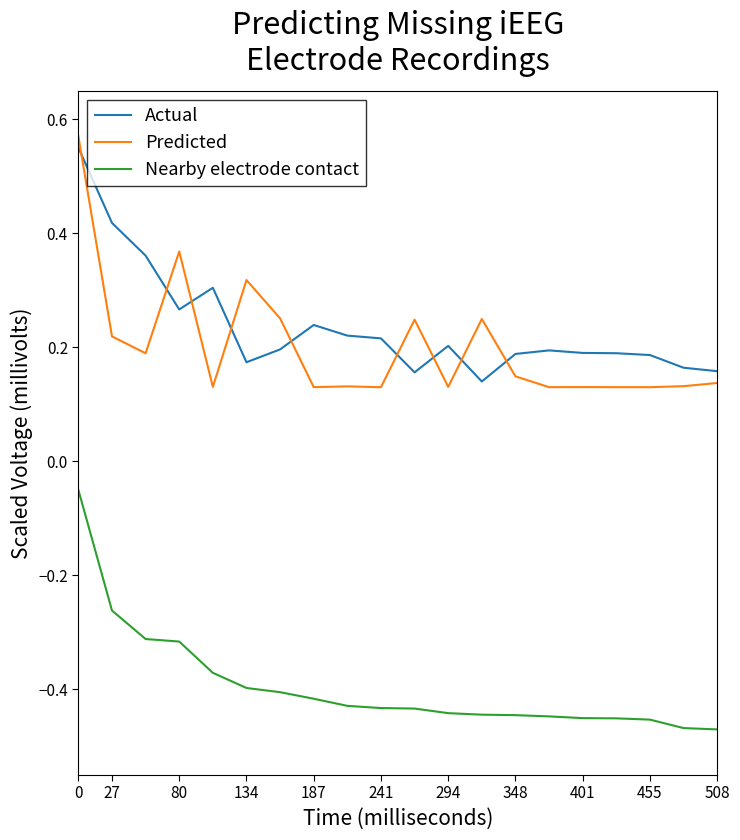

True or false: Predicted and Nearby electrode contact intersect in this chart.

False